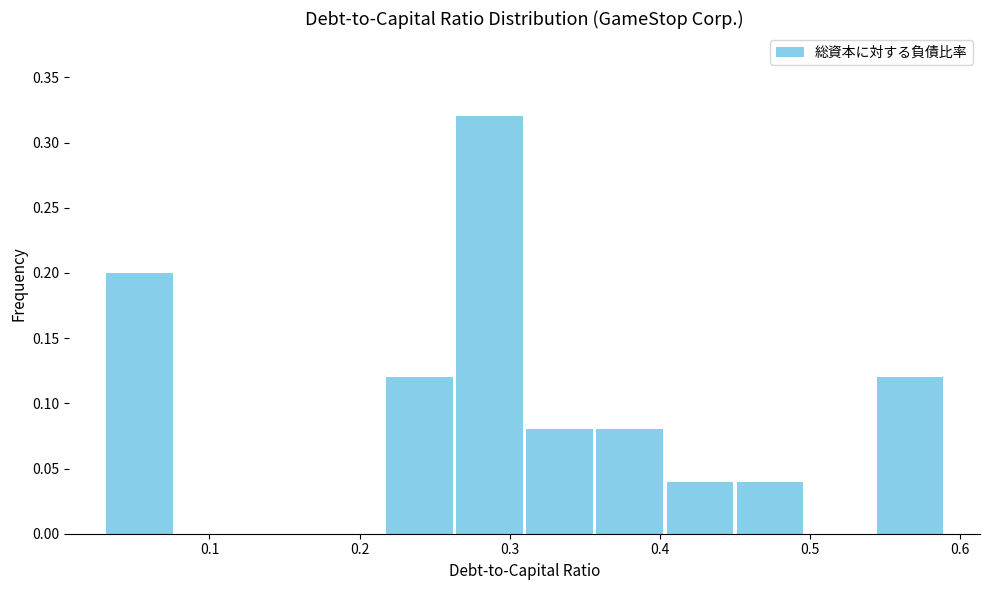

What is the height of the bar covering 0.54 to 0.59 on the x-axis? Neither the bar edges nor the heights are printed on the chart, so give them approximately, as read against the axes.

0.12